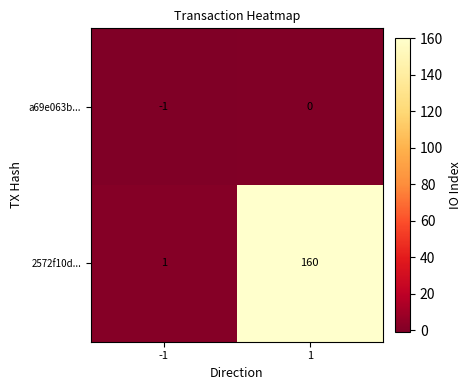

What is the greatest value displayed?

160